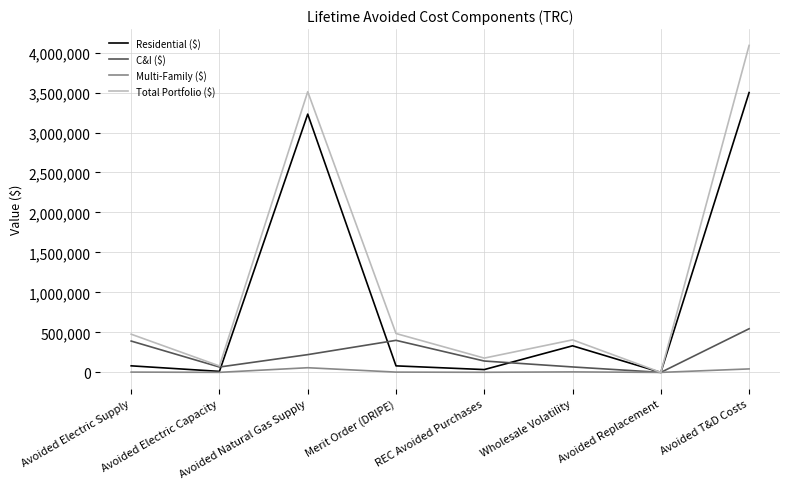

Where is Total Portfolio ($) nearest to the value 2044458?

Avoided Natural Gas Supply